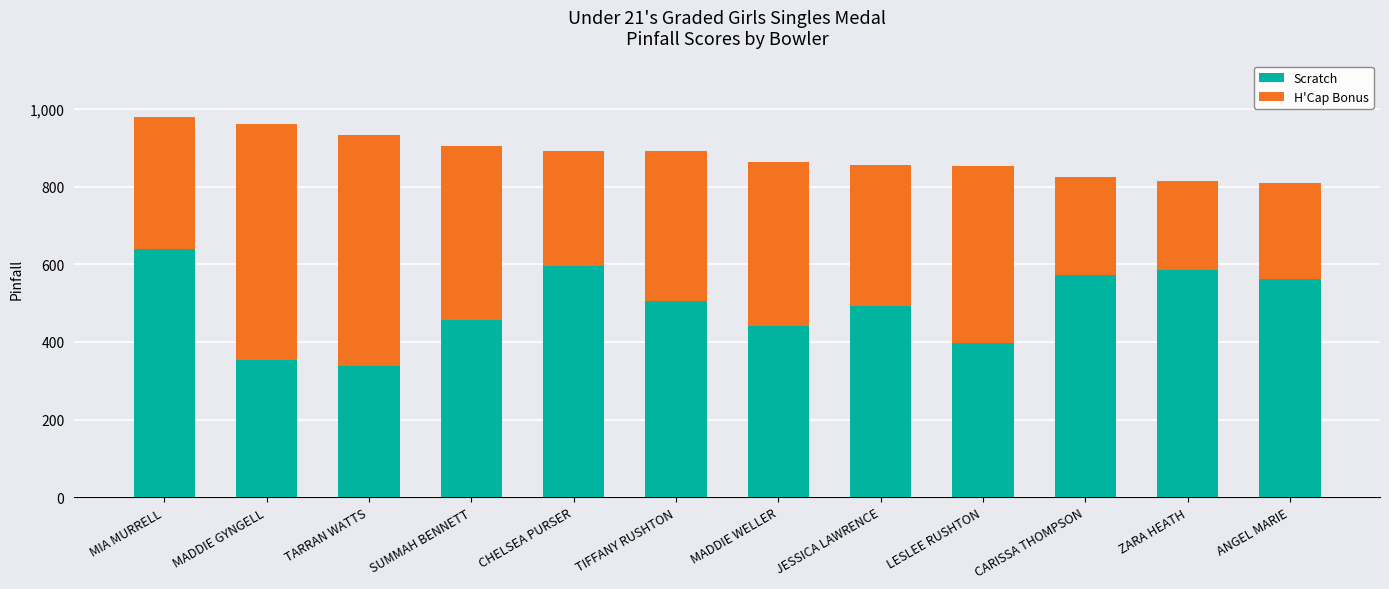

Does the chart contain stacked bars?

Yes